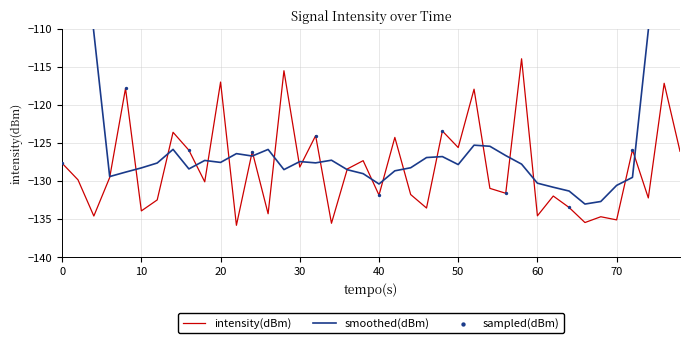

The intensity(dBm) series shows -90.4 at 60. True or false?

False